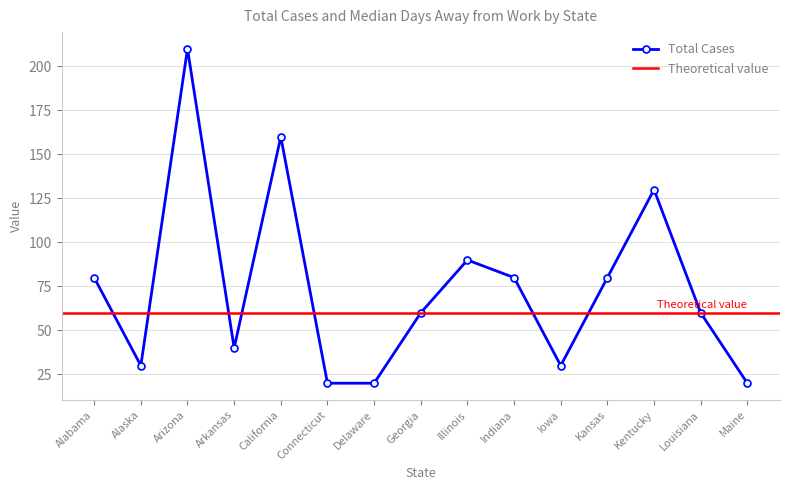

List the labels in order of value, largest first.

Arizona, California, Kentucky, Illinois, Alabama, Indiana, Kansas, Georgia, Louisiana, Arkansas, Alaska, Iowa, Connecticut, Delaware, Maine